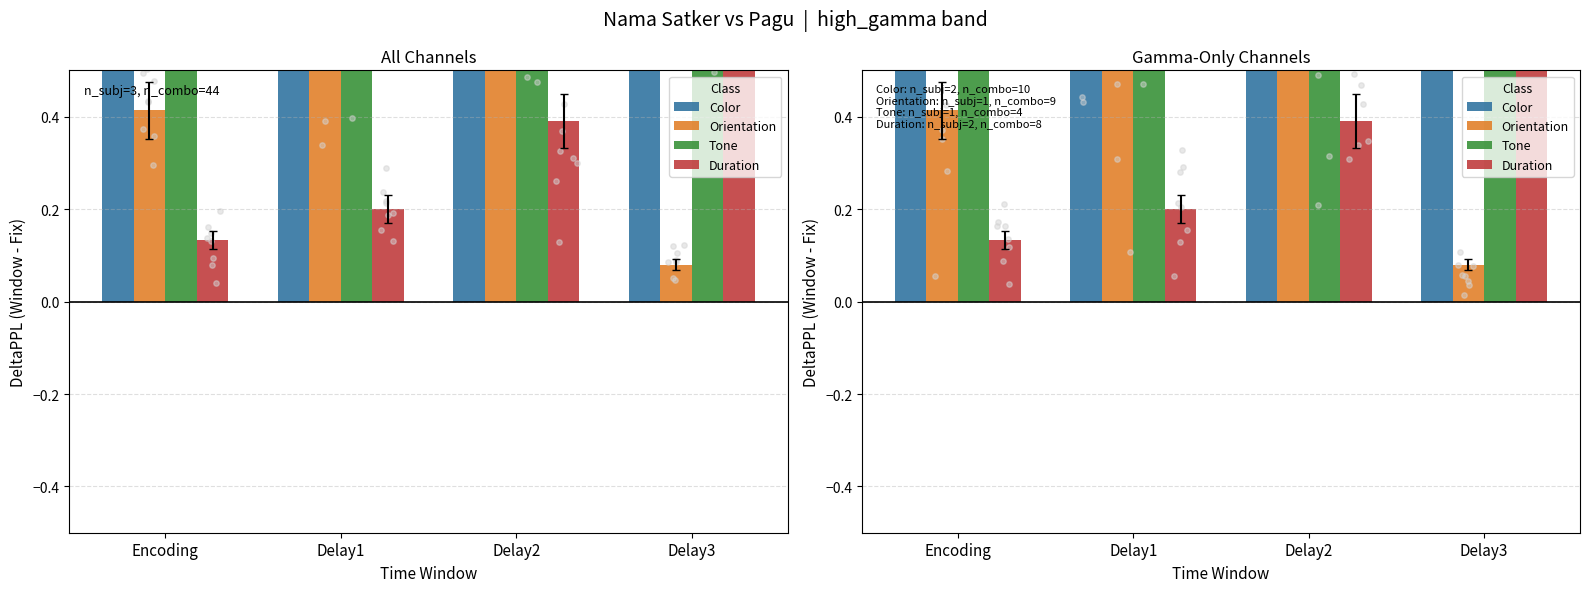

At how many categories does at least one series exceed 1?

4